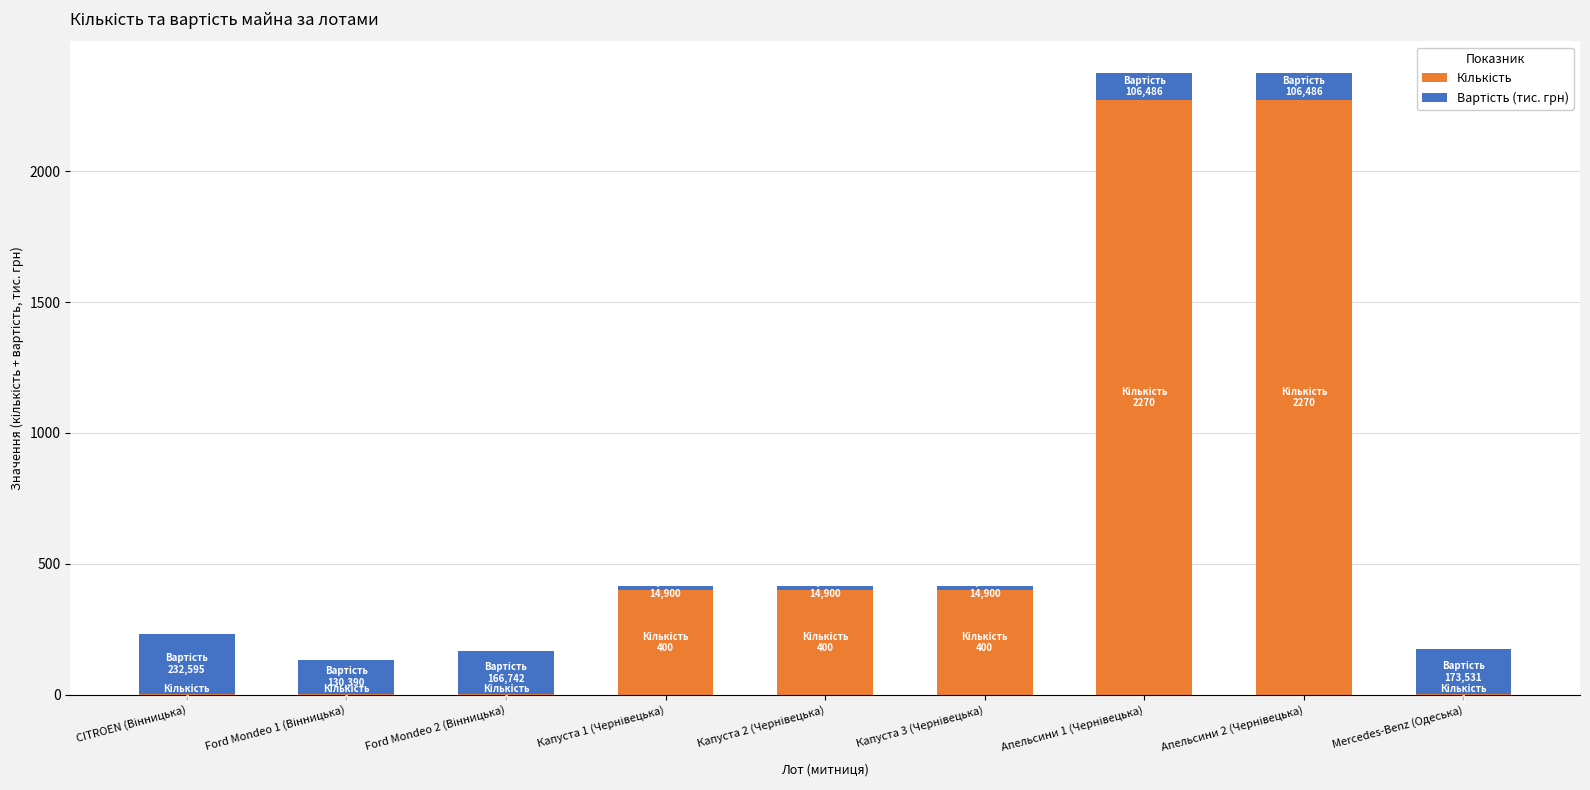

Which series changed the most between Ford Mondeo 2 (Вінницька) and Капуста 1 (Чернівецька)?

Кількість